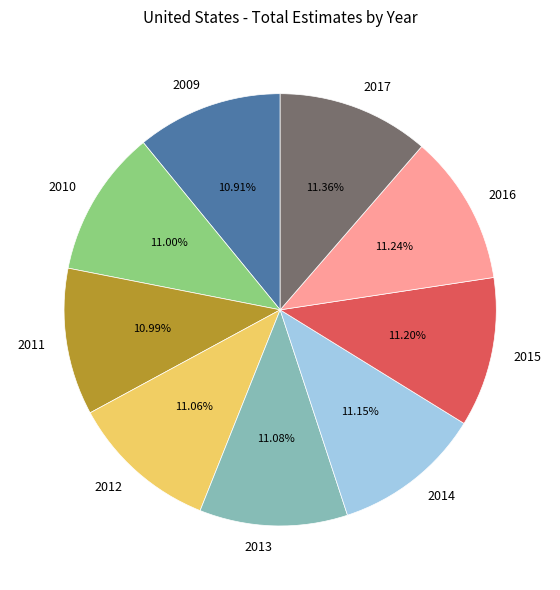

Approximately how many times larger is the value at 2014 compared to 2017?

1.0